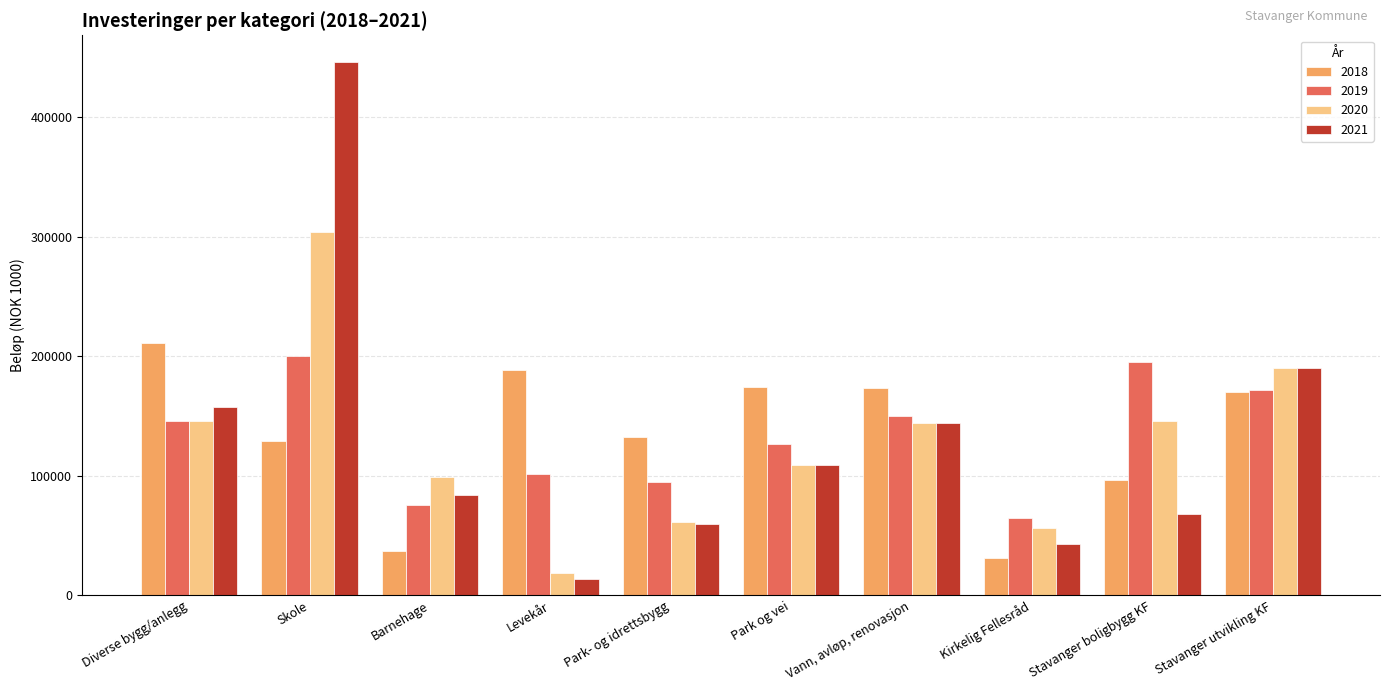

Rank the categories by 2021 value from lowest to highest.

Levekår, Kirkelig Fellesråd, Park- og idrettsbygg, Stavanger boligbygg KF, Barnehage, Park og vei, Vann, avløp, renovasjon, Diverse bygg/anlegg, Stavanger utvikling KF, Skole